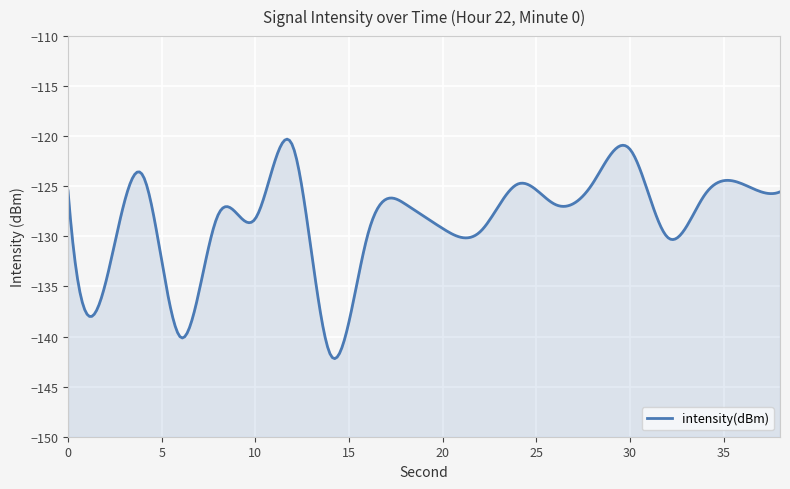

True or false: the data shows -124.7 at 28.

True